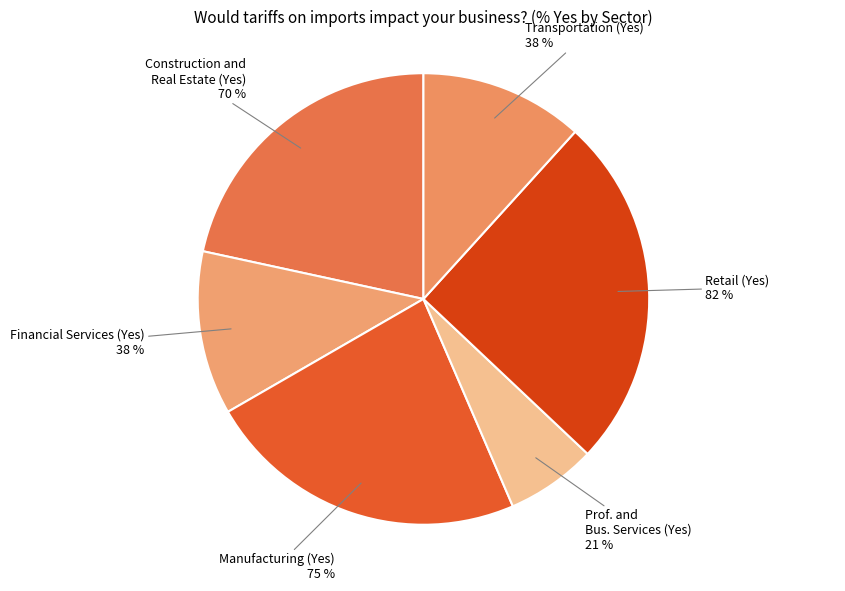

To the nearest percent, what portion does Construction and
Real Estate (Yes) represent?

22%